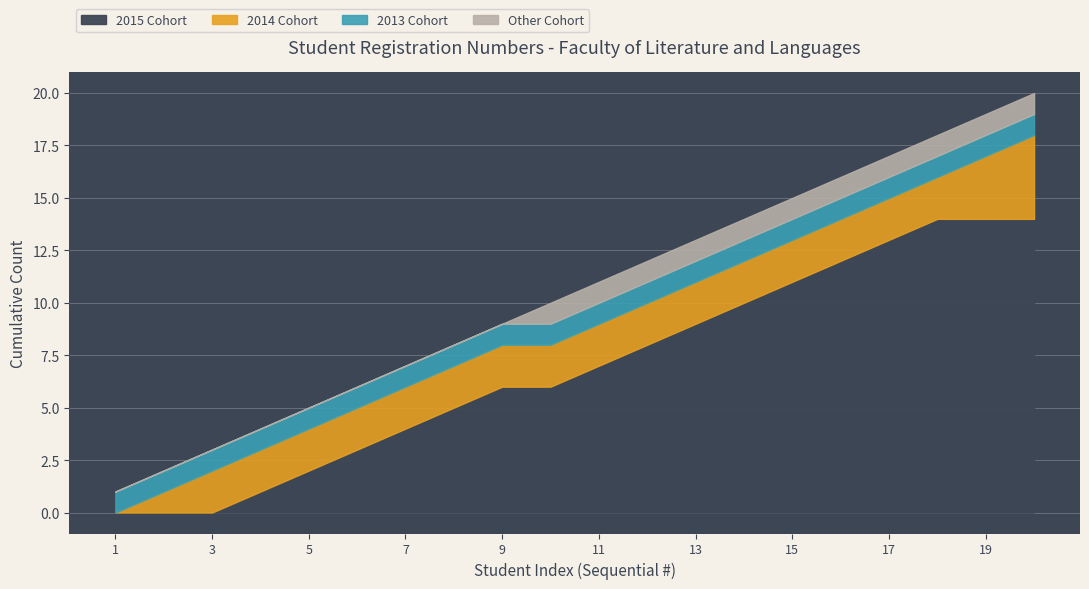

What is the highest value of the 2015 Cohort series?

14